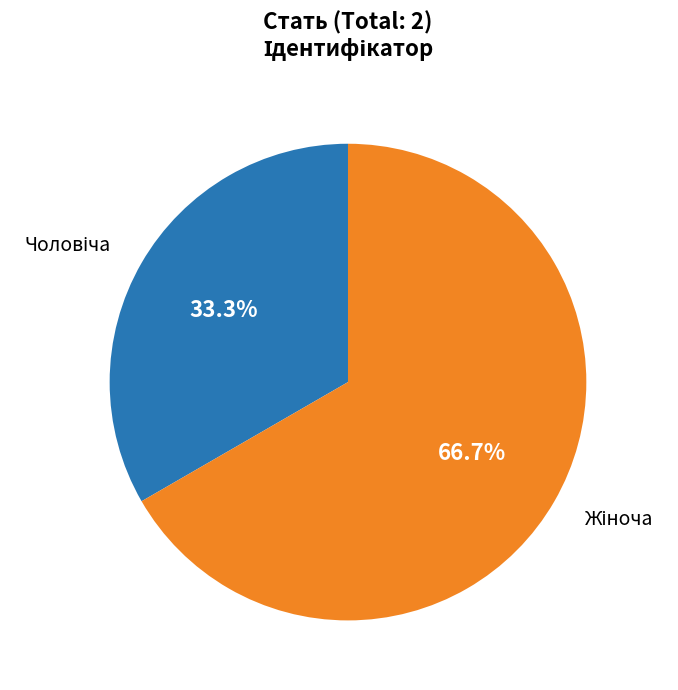

Is there a majority slice in this chart?

Yes